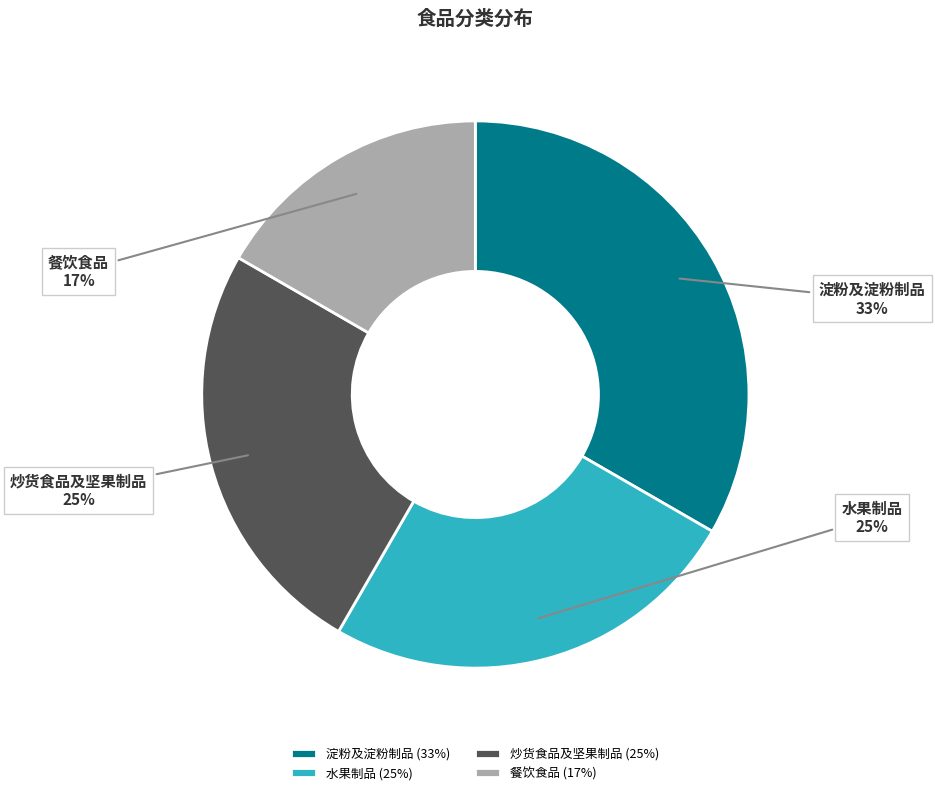

To the nearest percent, what percentage of the pie is 餐饮食品?

17%